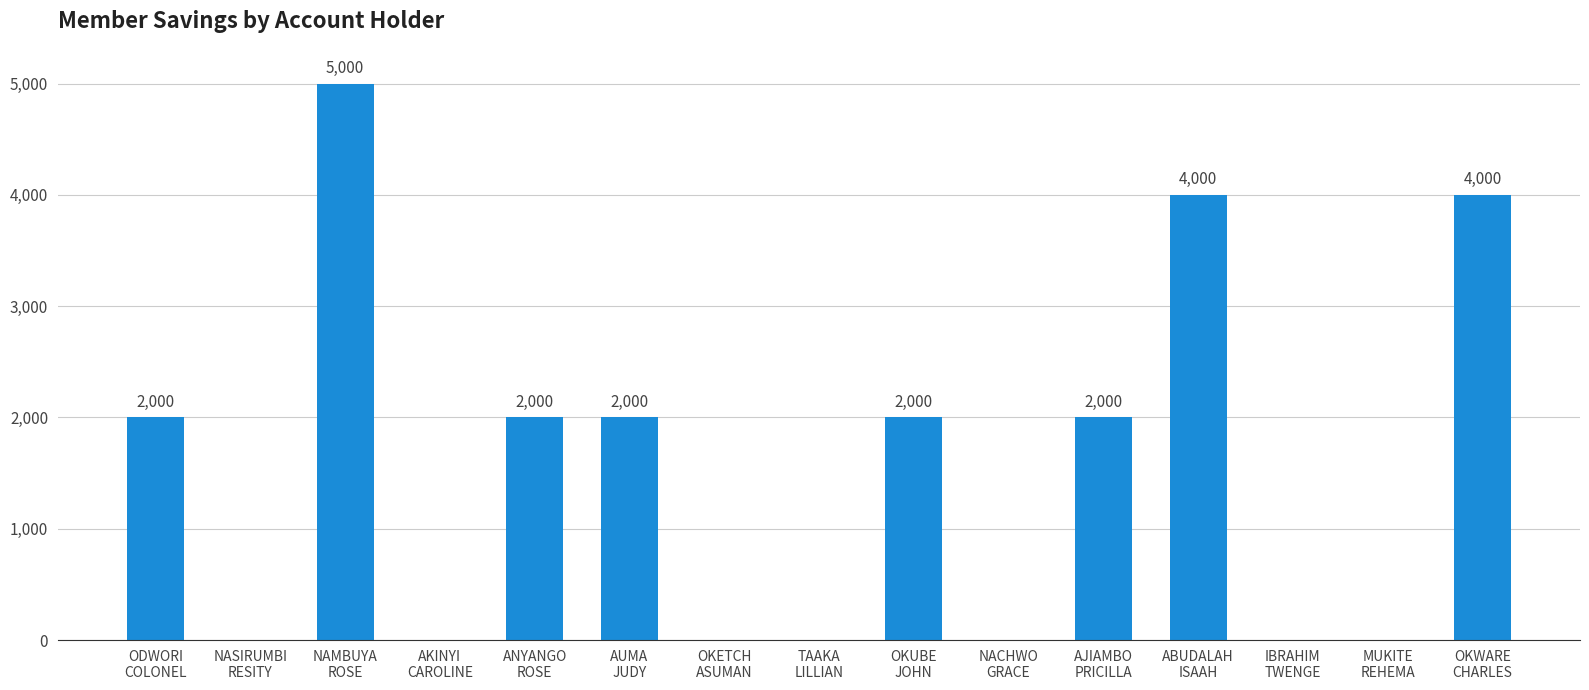

What is the maximum value shown in the chart?

5000